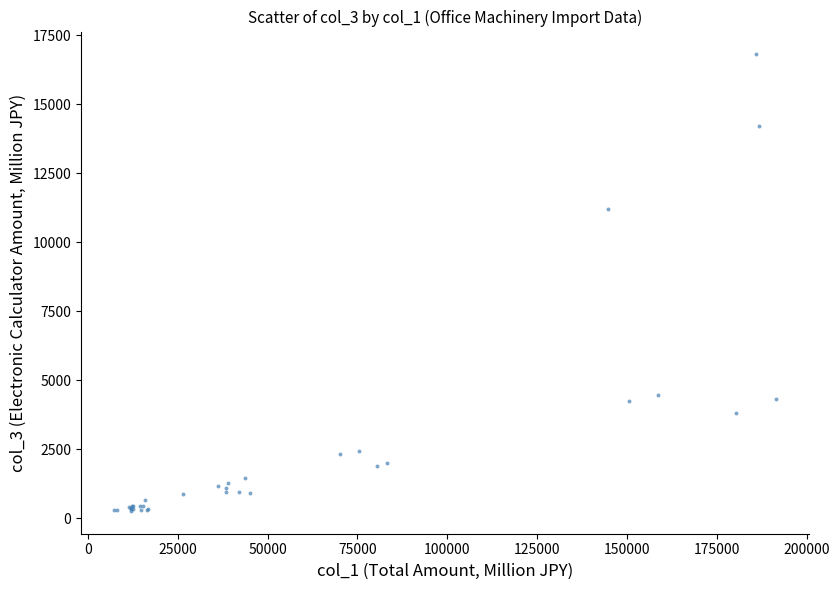

What Y value in the scatter plot is closest to 8537?

11192